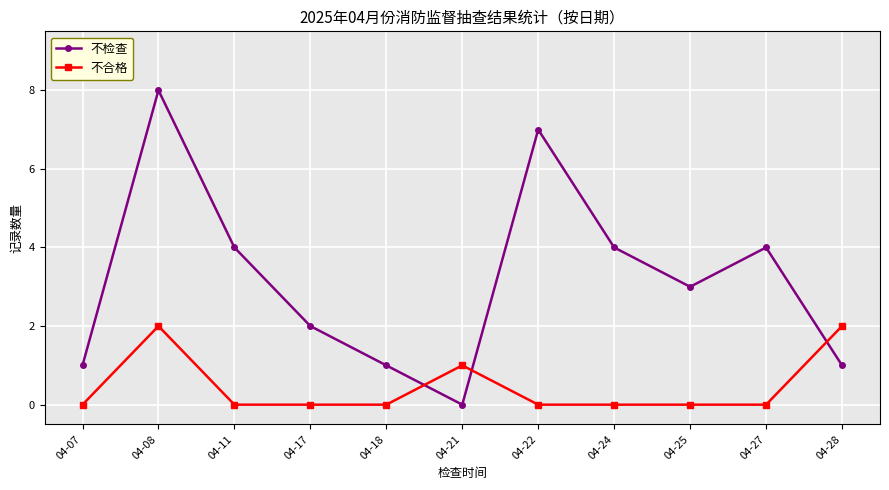

In 不检查, how many points are higher than both neighbors (excluding endpoints)?

3